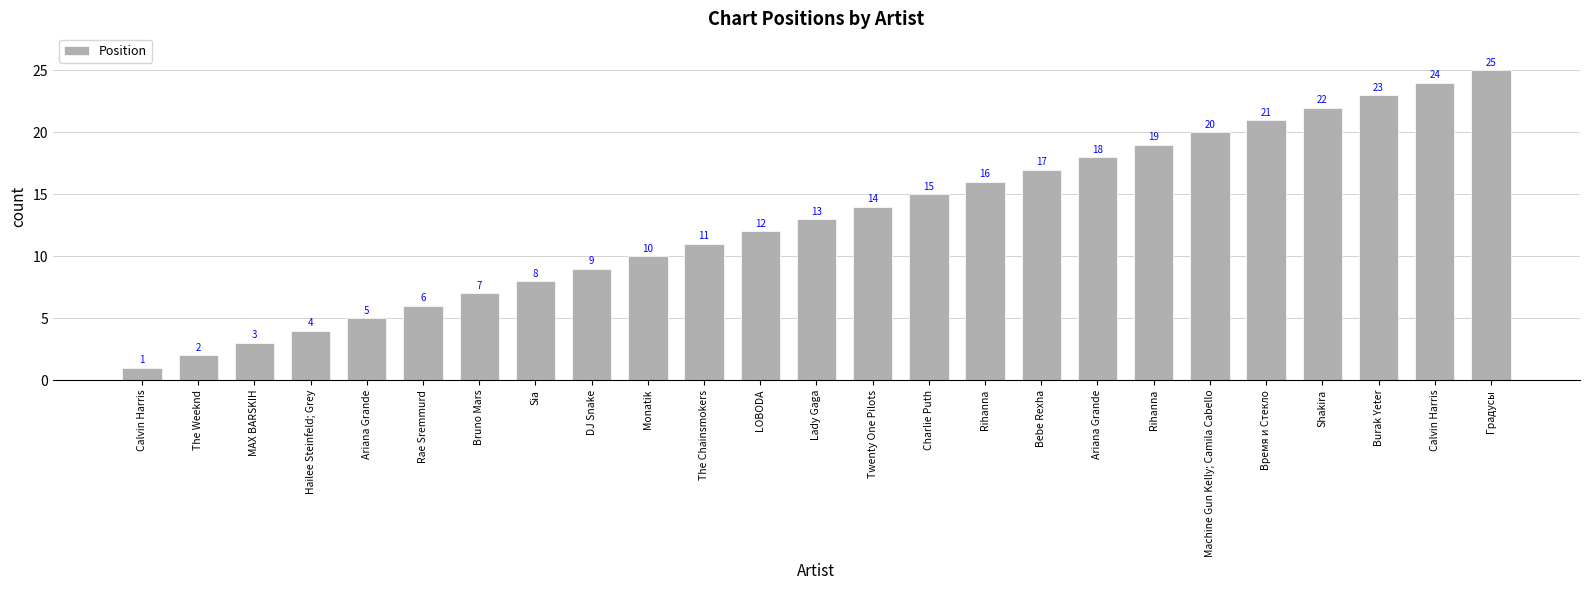

Which has a higher value, Shakira or Rihanna?

Shakira